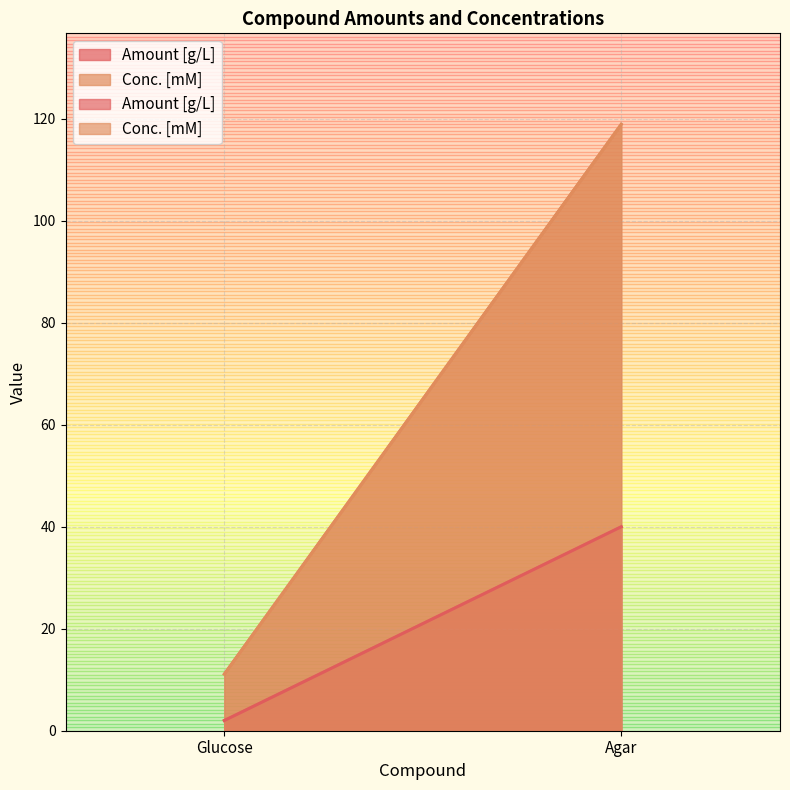

What is the maximum value shown in the chart?

118.9